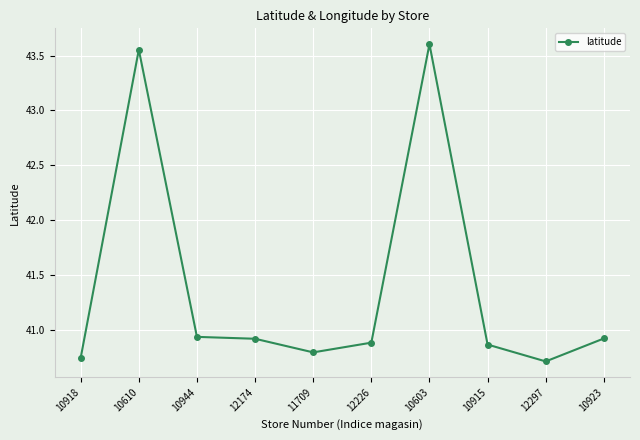

What position from the left is 10918?

1